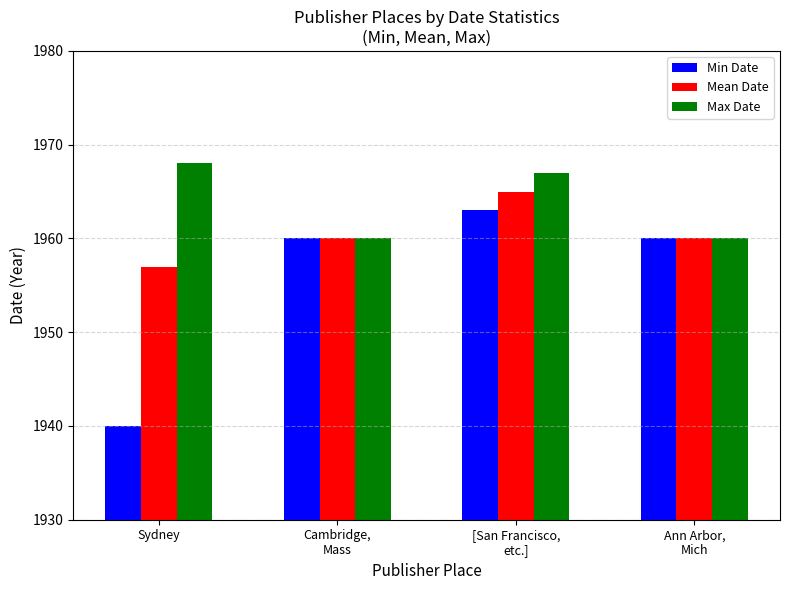

How many bars are there in total?

12